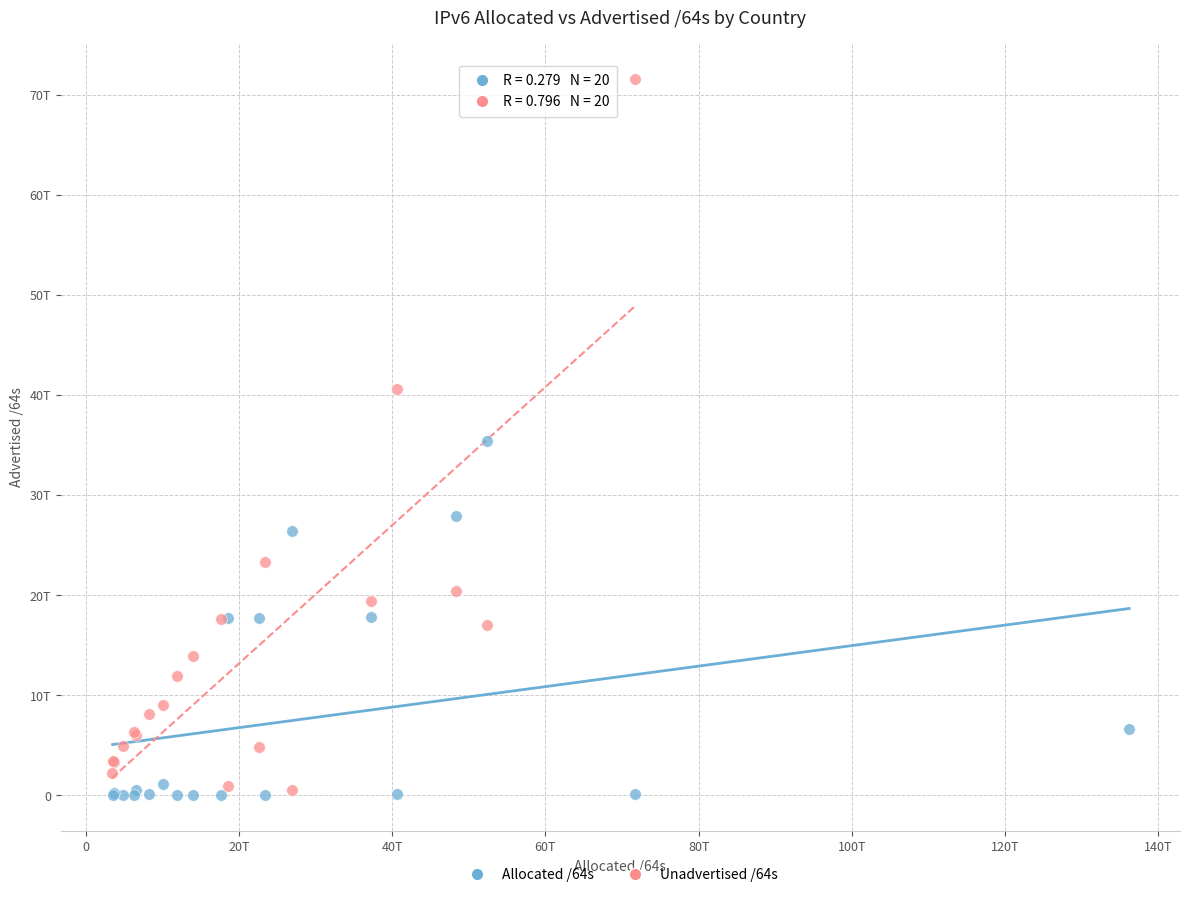

What are all the series names shown in the legend?

Allocated /64s, Unadvertised /64s